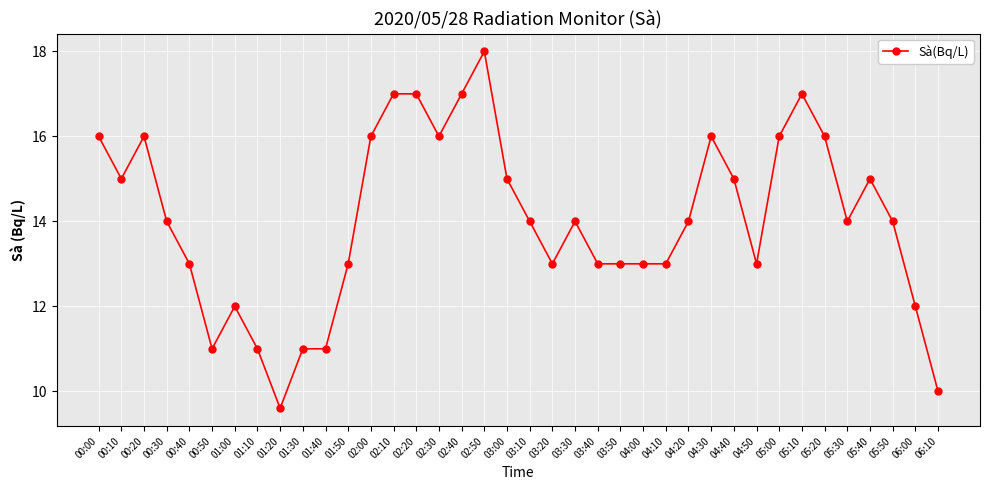

How many data points does each series have?

38